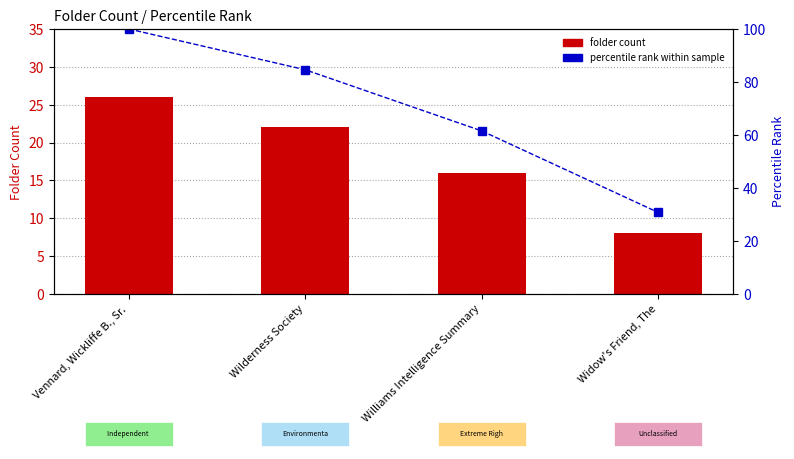

How many values in the percentile rank within sample series are below 84?

2